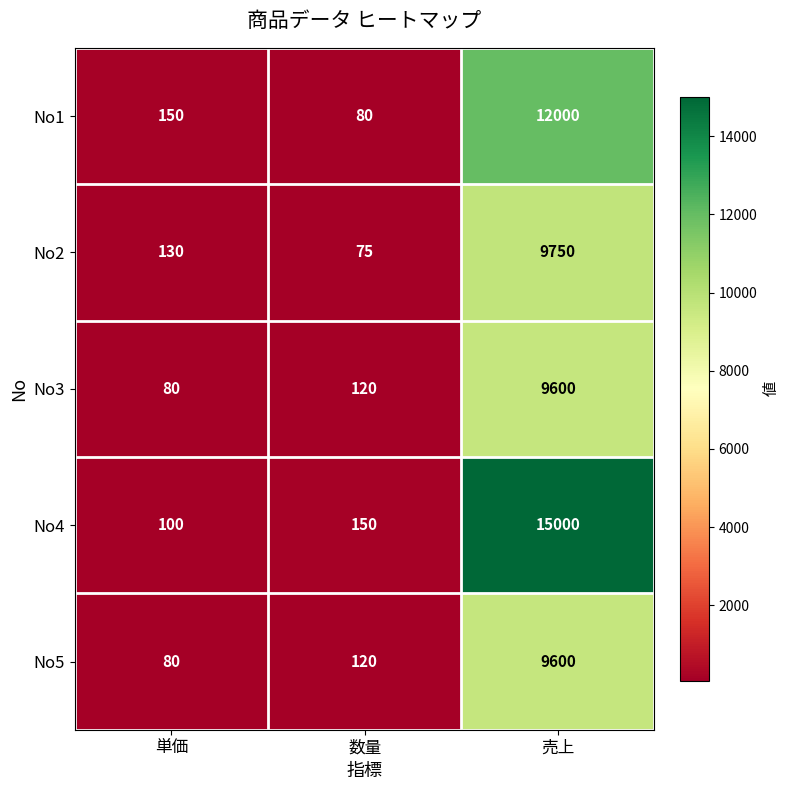

At which label does No4 reach its minimum?

単価